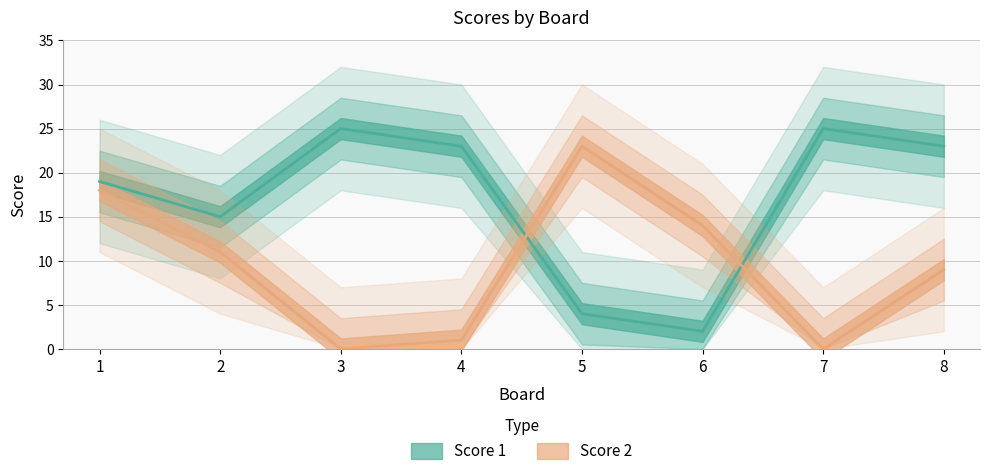

In Score 2, how many points are lower than both neighbors (excluding endpoints)?

2